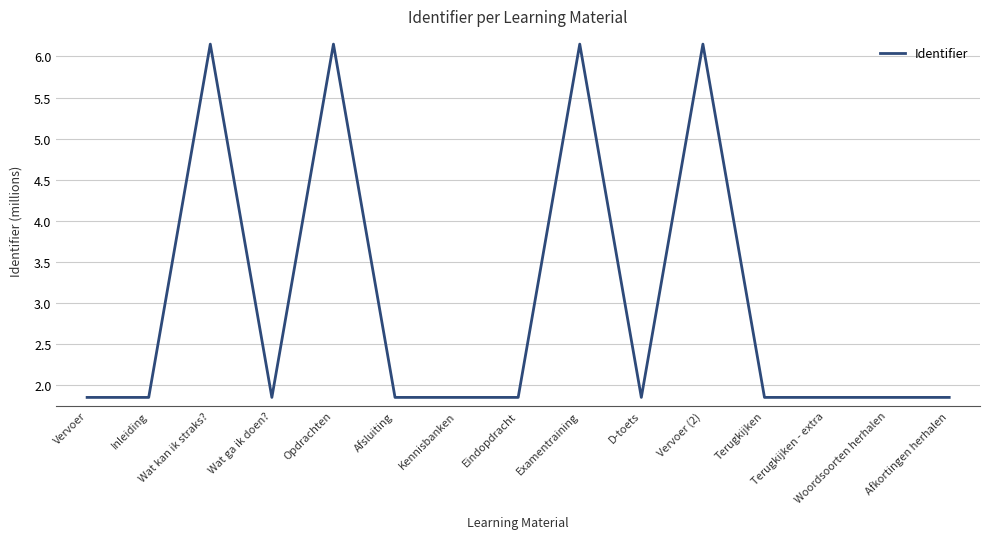

What position from the left is D-toets?

10